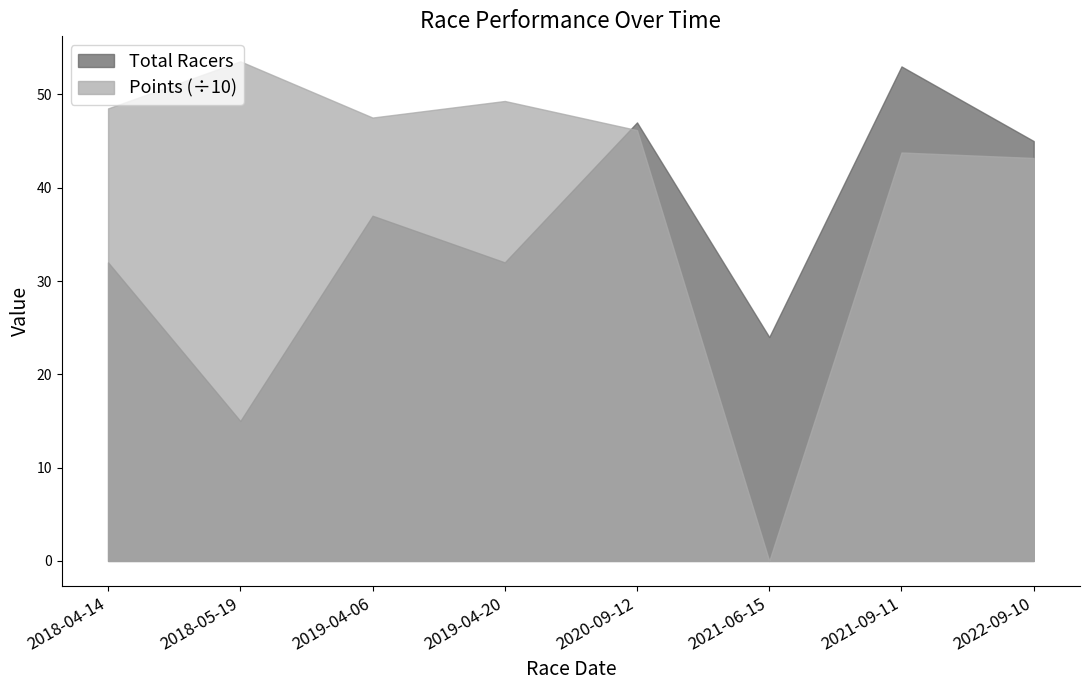

The Total Racers series shows 47.0 at 2020-09-12. True or false?

True